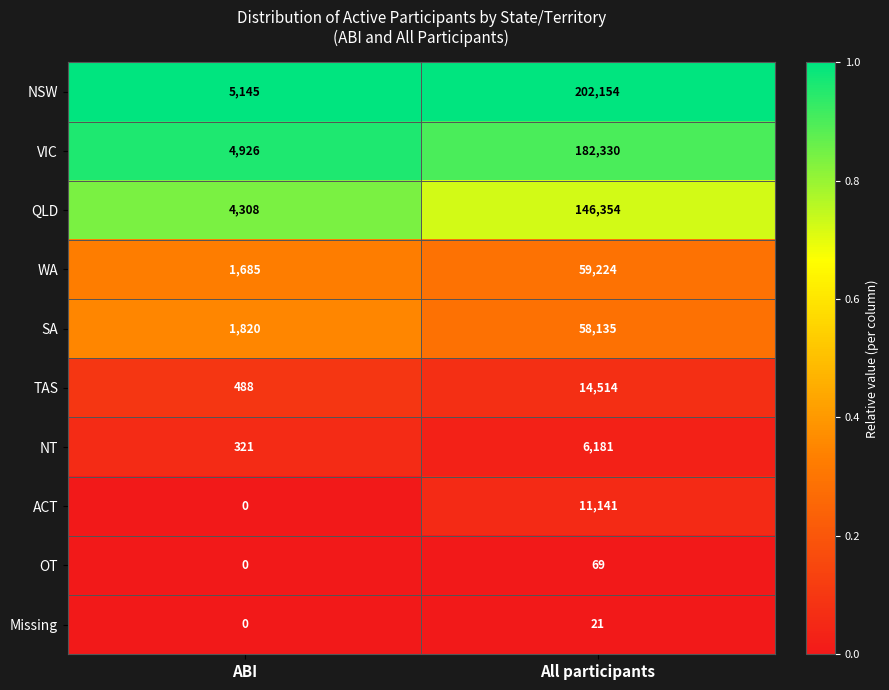

What is the average value of the TAS series?

7501